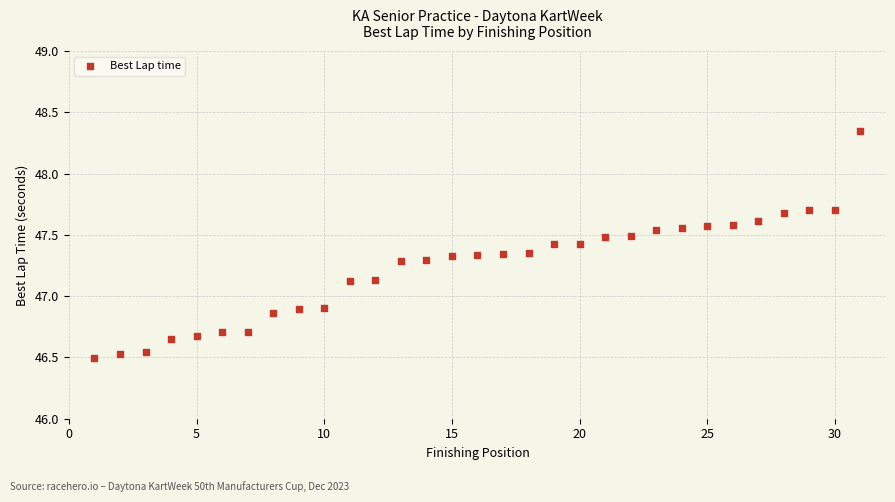

What is the range of Y values (max minus min)?

1.9